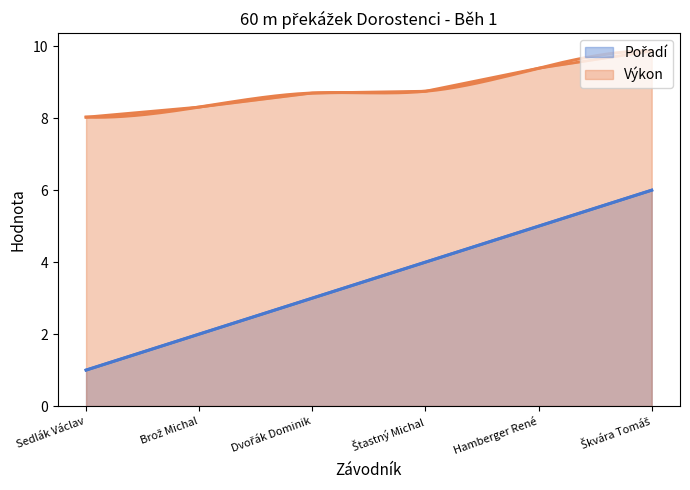

Where does the Pořadí series first go above 4?

Hamberger René